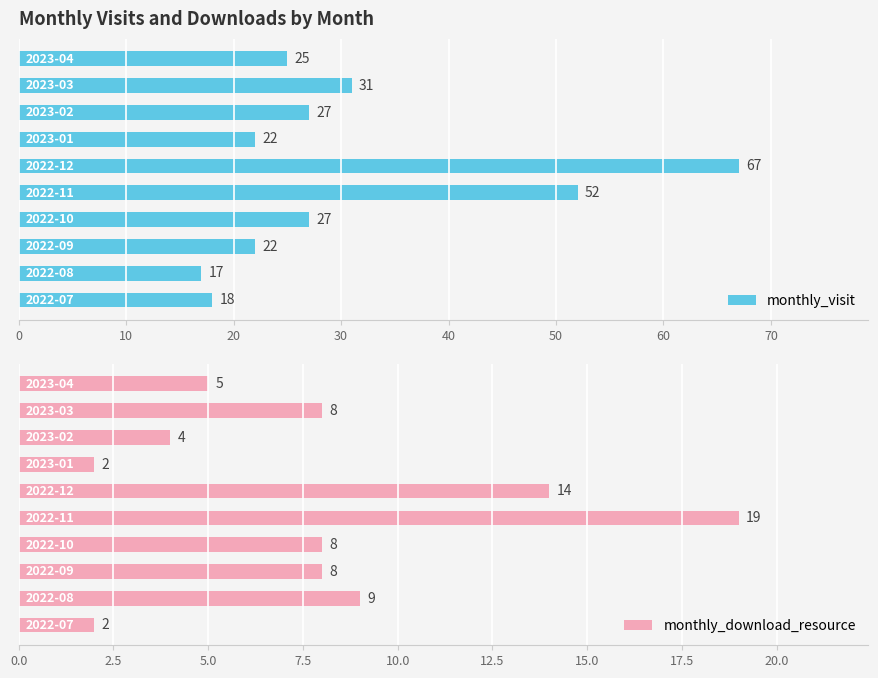

What is the average value of the monthly_visit series?

31